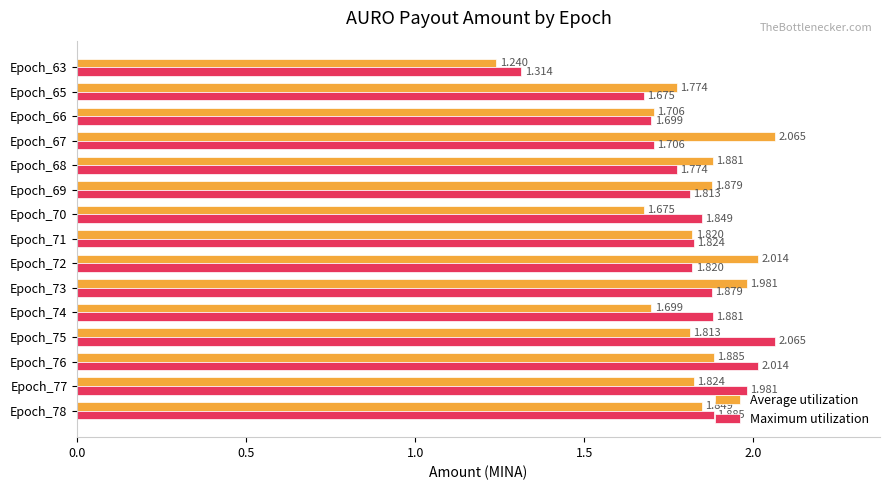

Which series has the largest total across all categories?

Maximum utilization